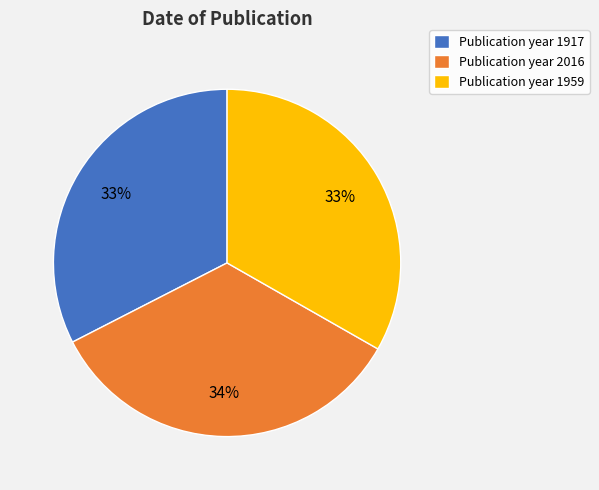

Count the number of slices in the pie.

3